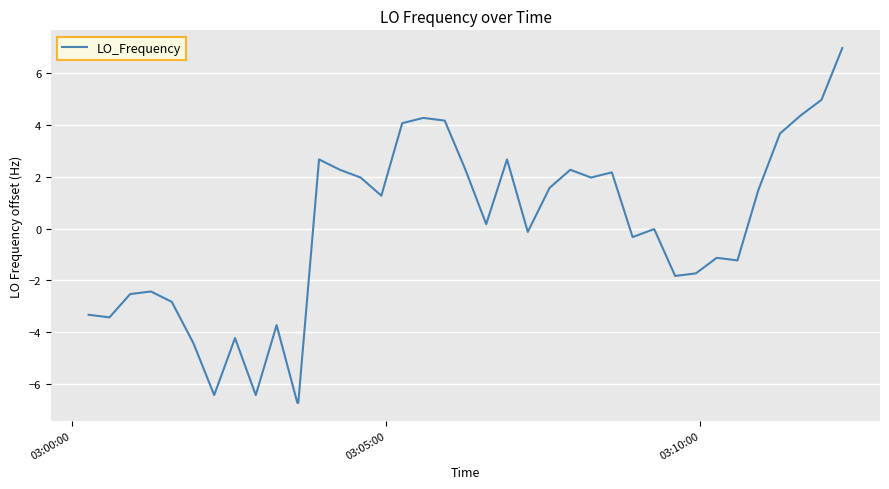

What is the difference between the maximum and minimum values?

13.7